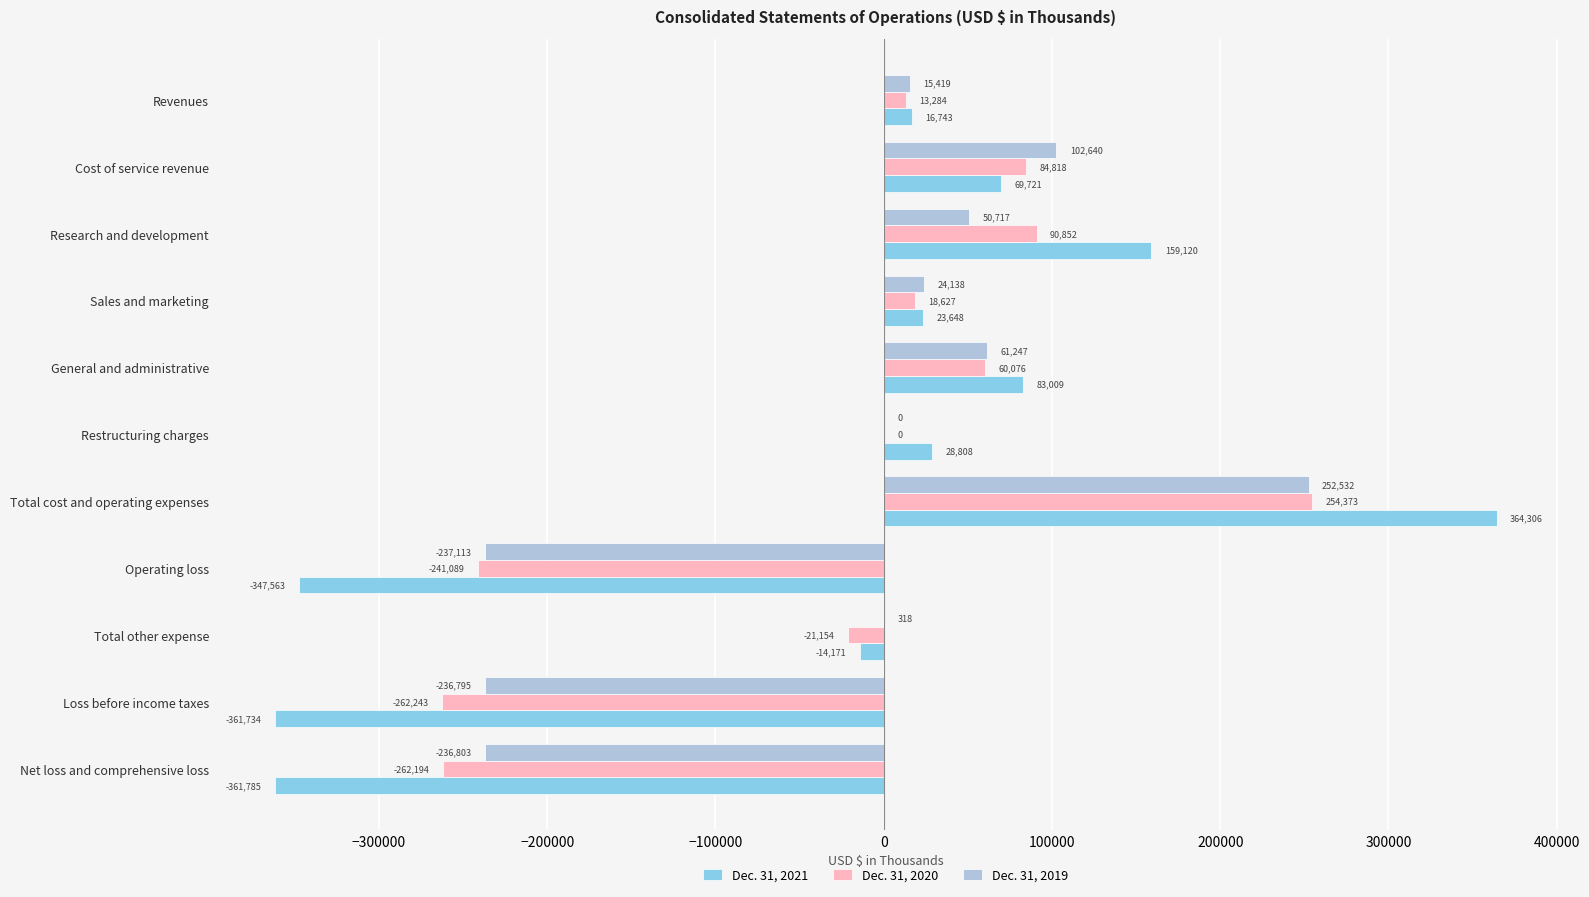

At which category does the chart reach its peak across all series?

Total cost and operating expenses